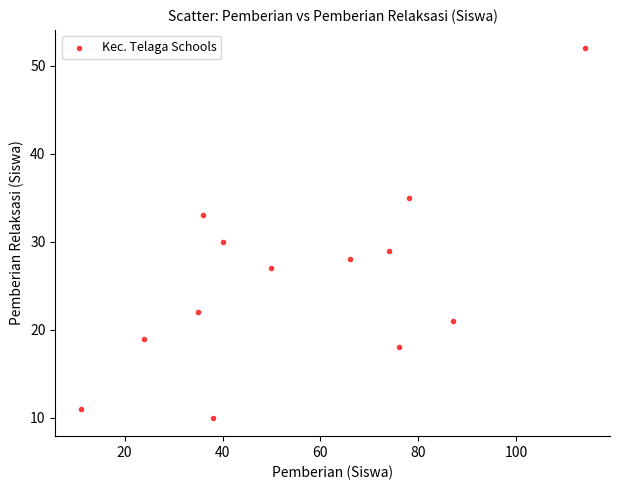

What Y value in the scatter plot is closest to 31?

30